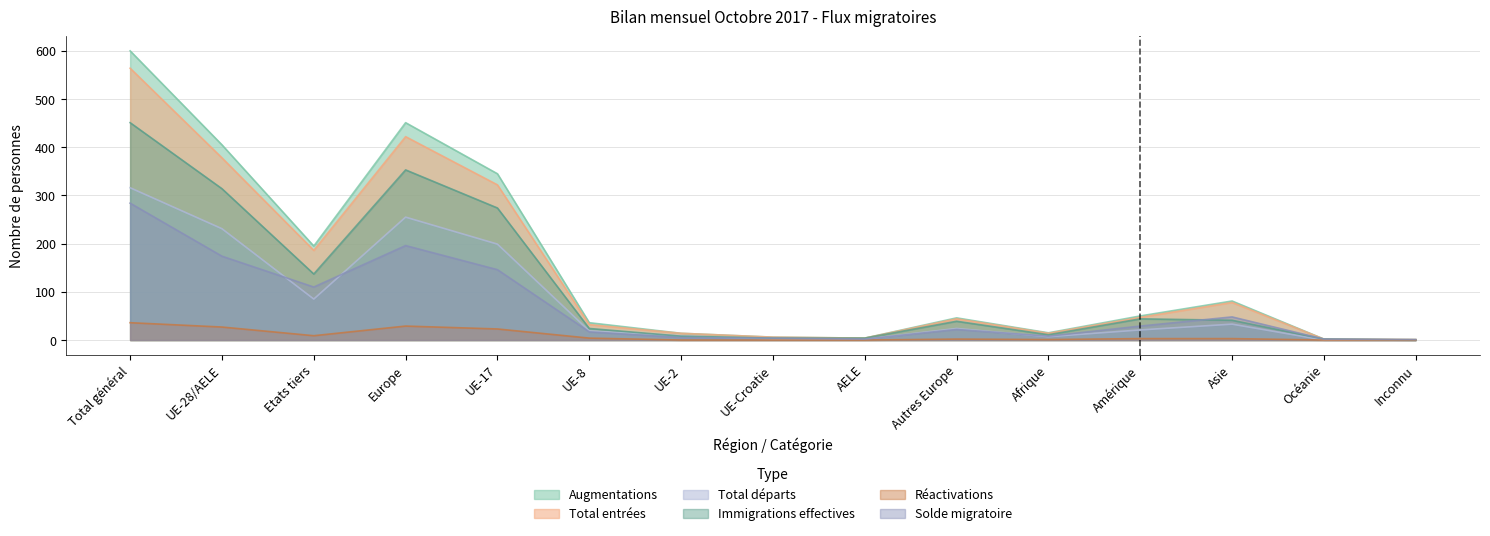

The Augmentations series shows 6 at UE-Croatie. True or false?

True